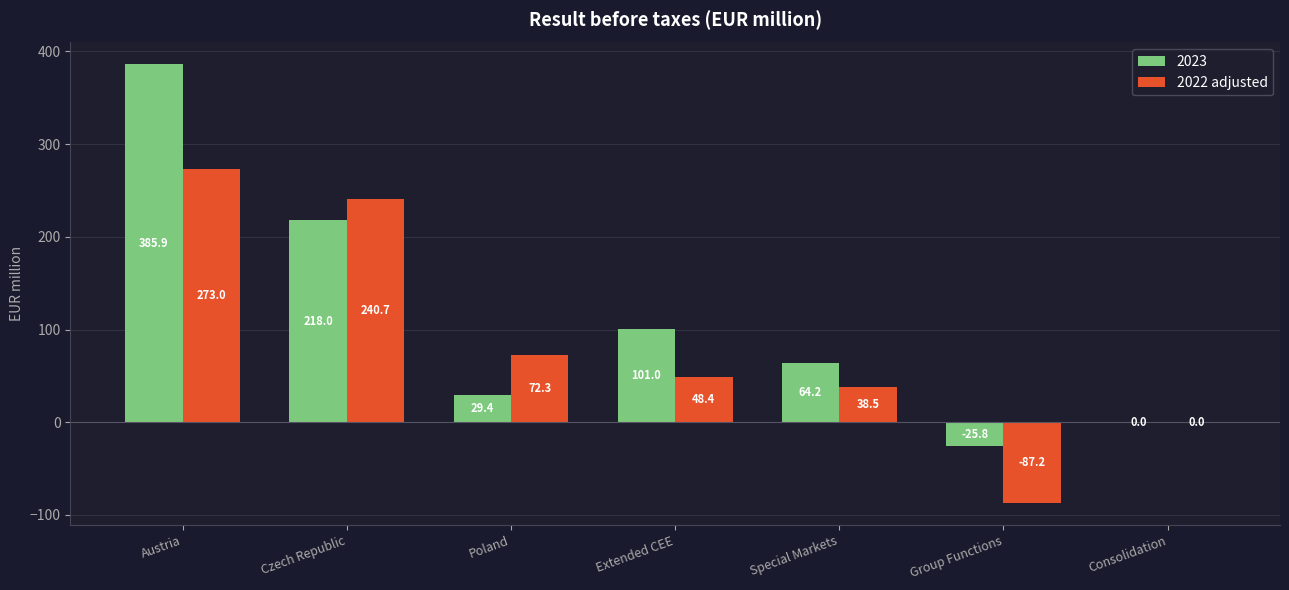

The 2022 adjusted series shows 74.9 at Extended CEE. True or false?

False